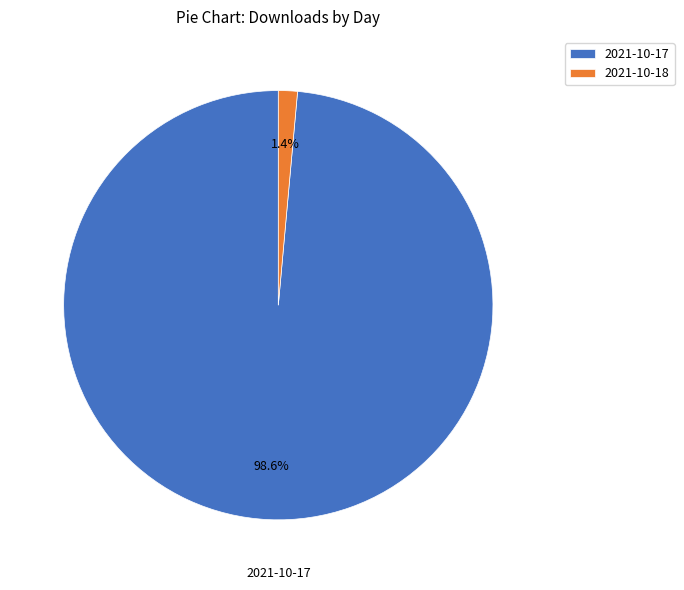

Count the number of slices in the pie.

2